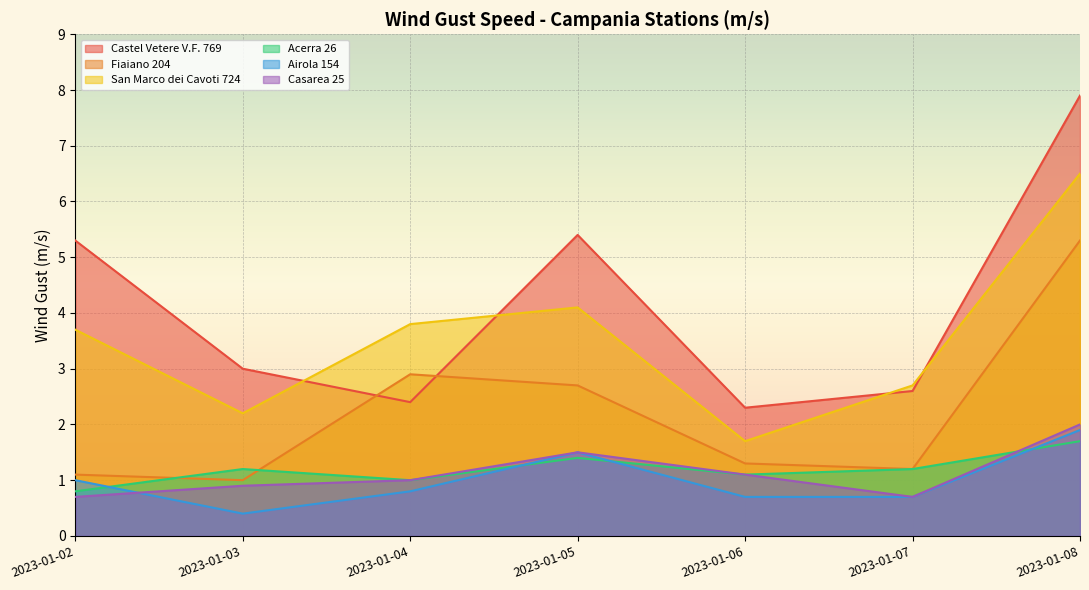

How many lines are shown in the chart?

6